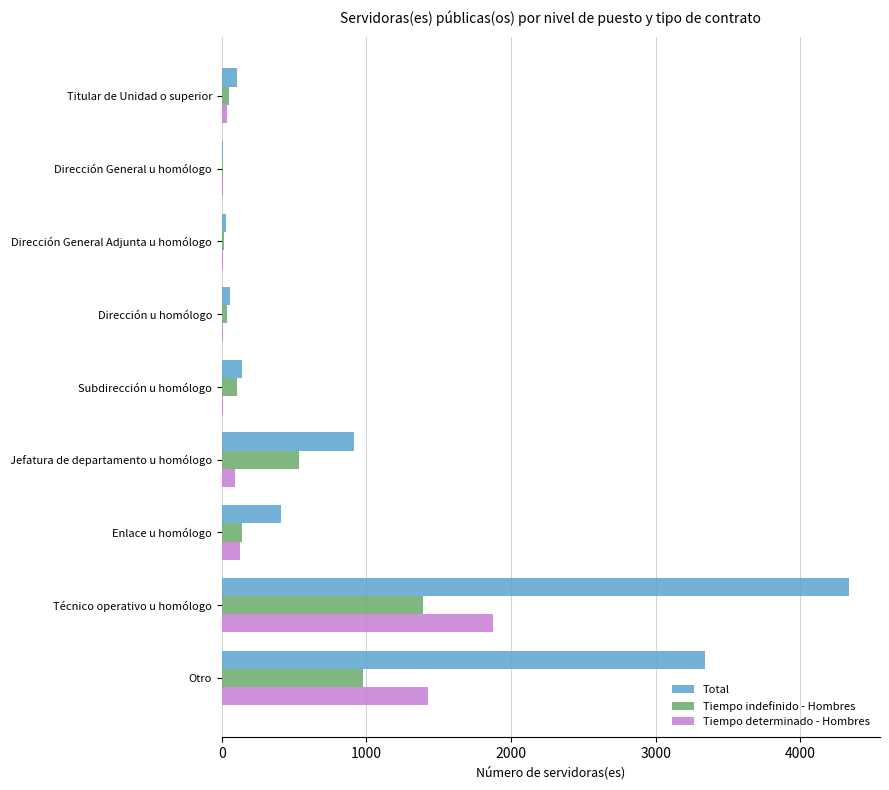

What is the total value across all series at Otro?

5742